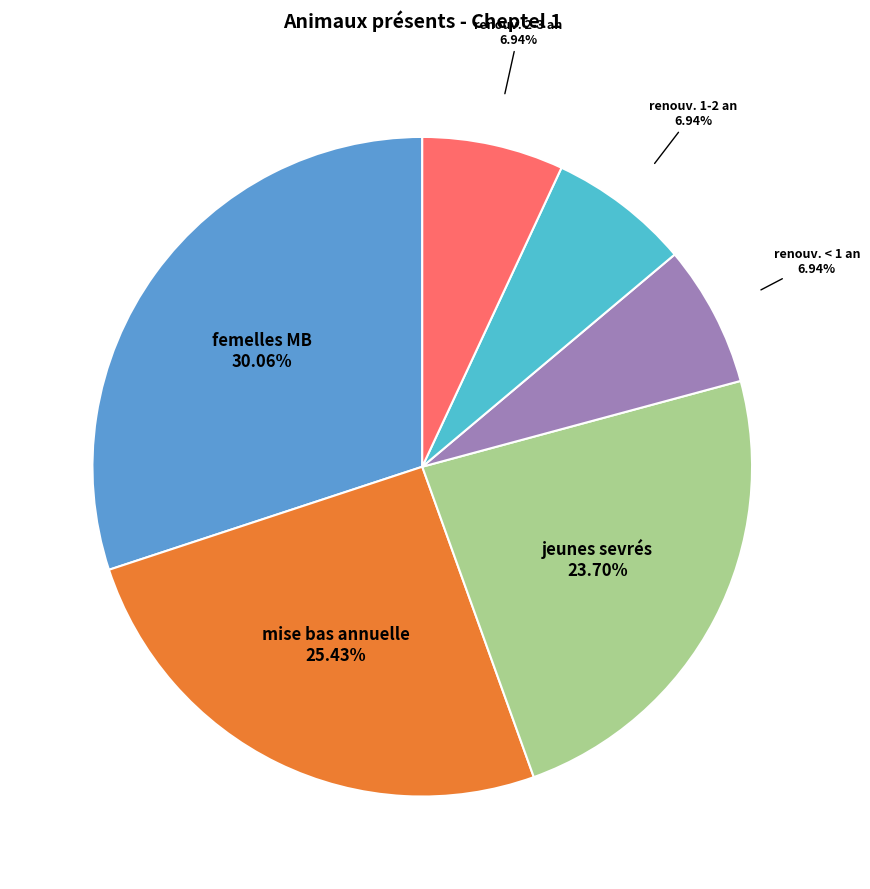

Is there a majority slice in this chart?

No